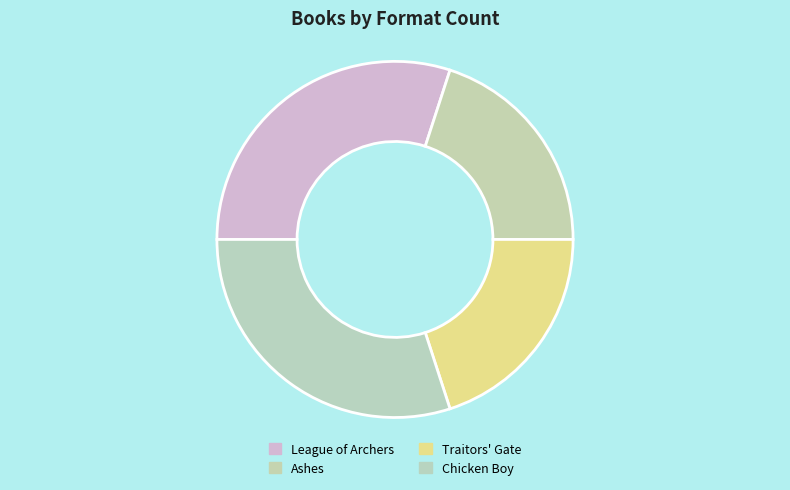

How much of the chart is everything except Traitors' Gate?

80.0%